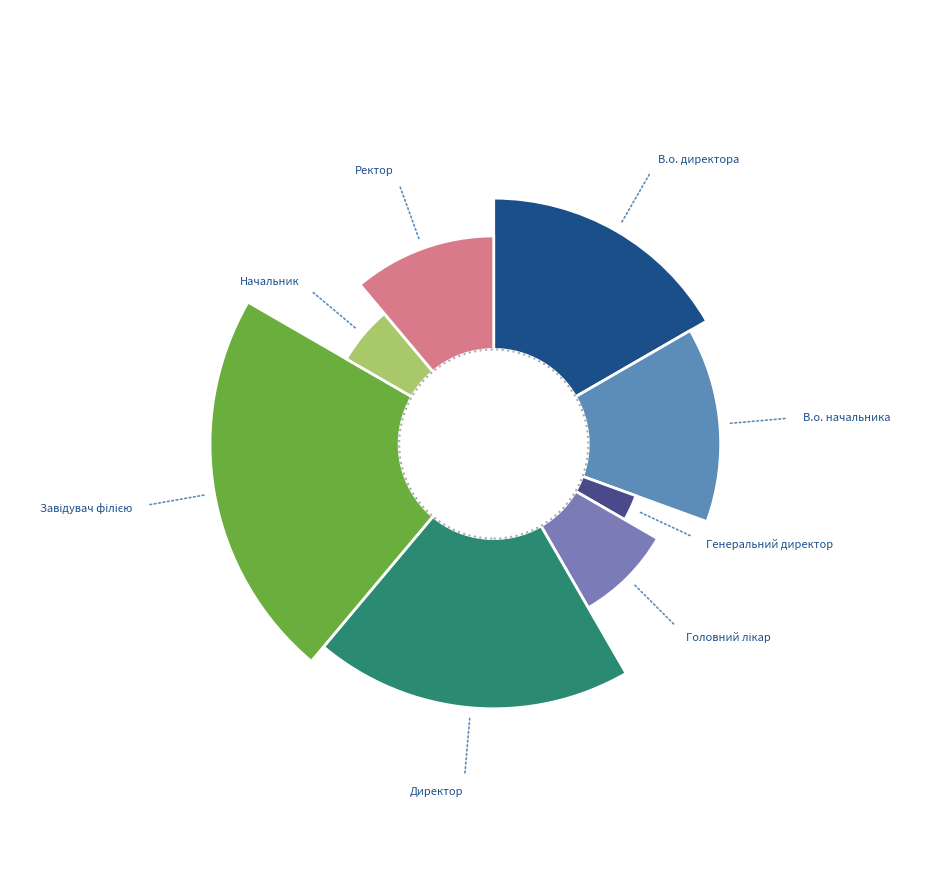

True or false: Начальник accounts for 6% of the total.

True